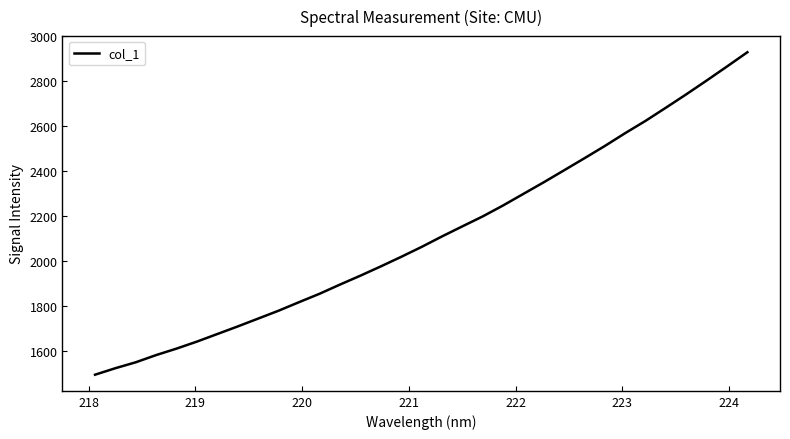

What is the sum of all values?

69811.8